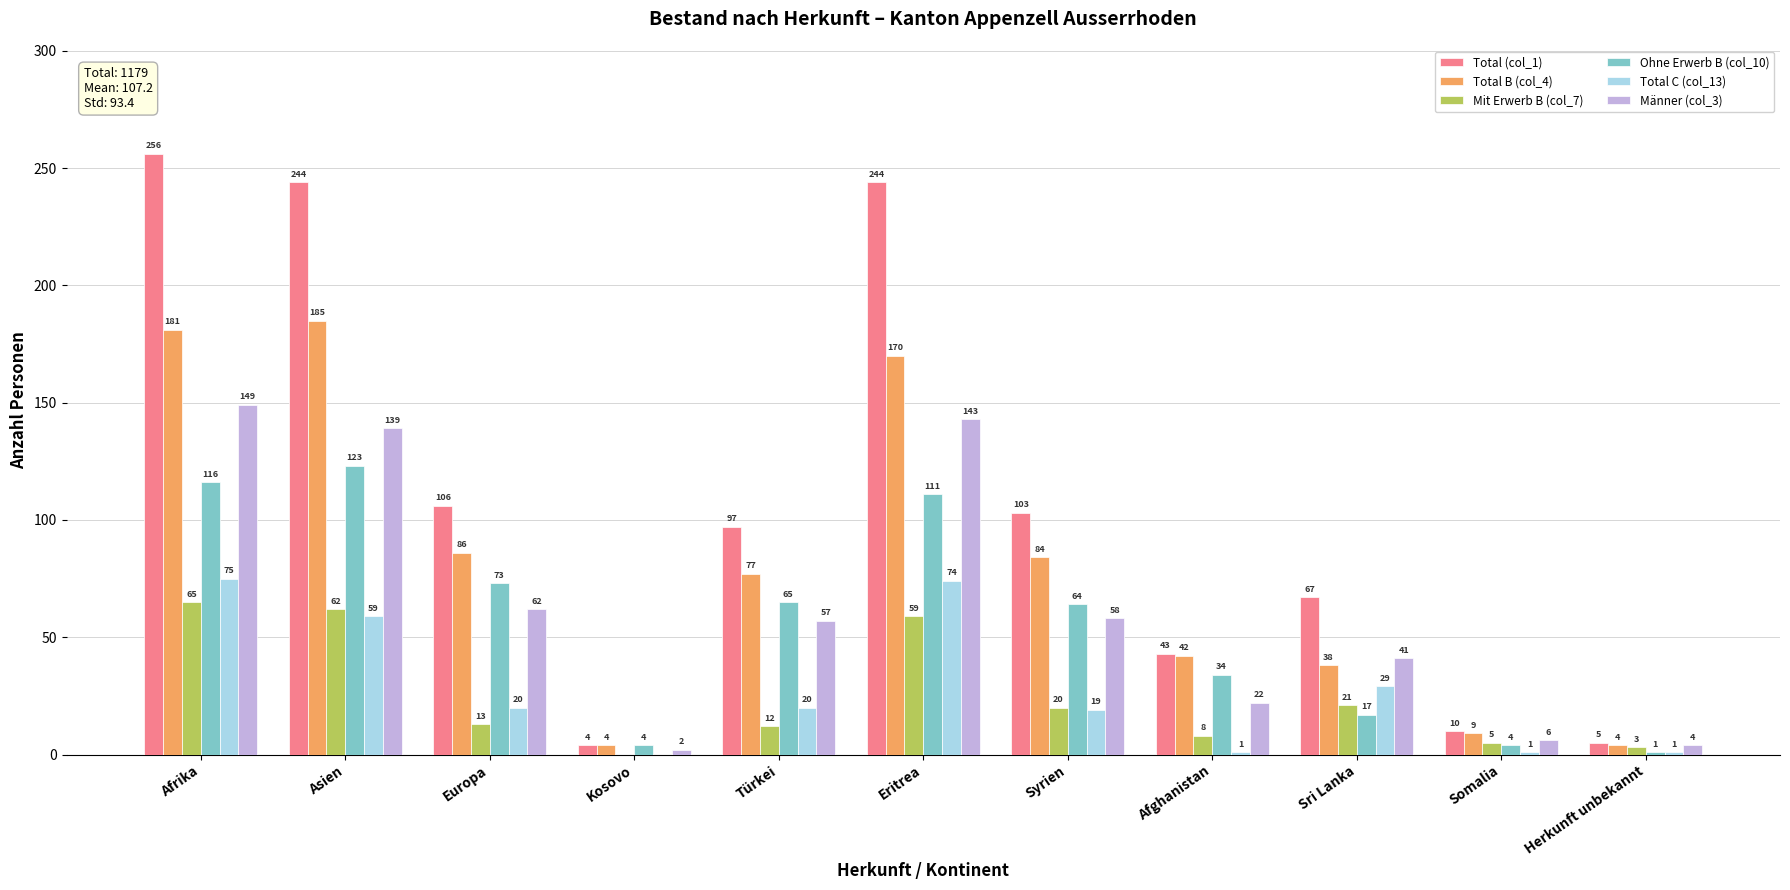

How many positive values does the Total C (col_13) series have?

10